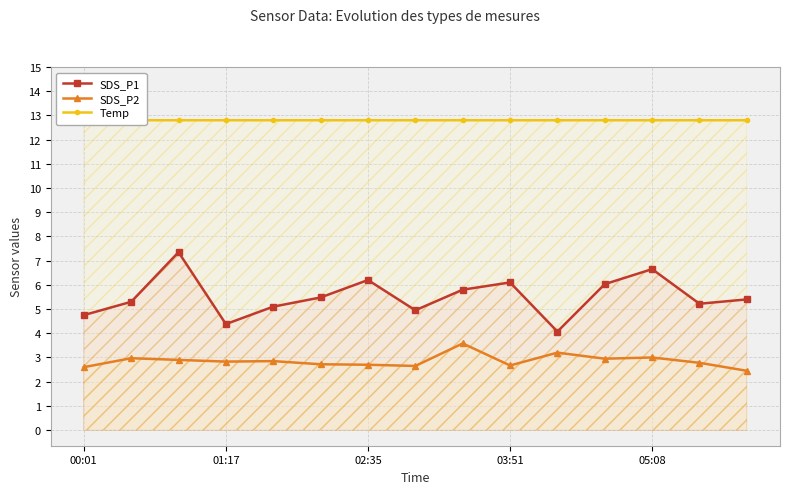

True or false: SDS_P2 and SDS_P1 cross at least once.

False